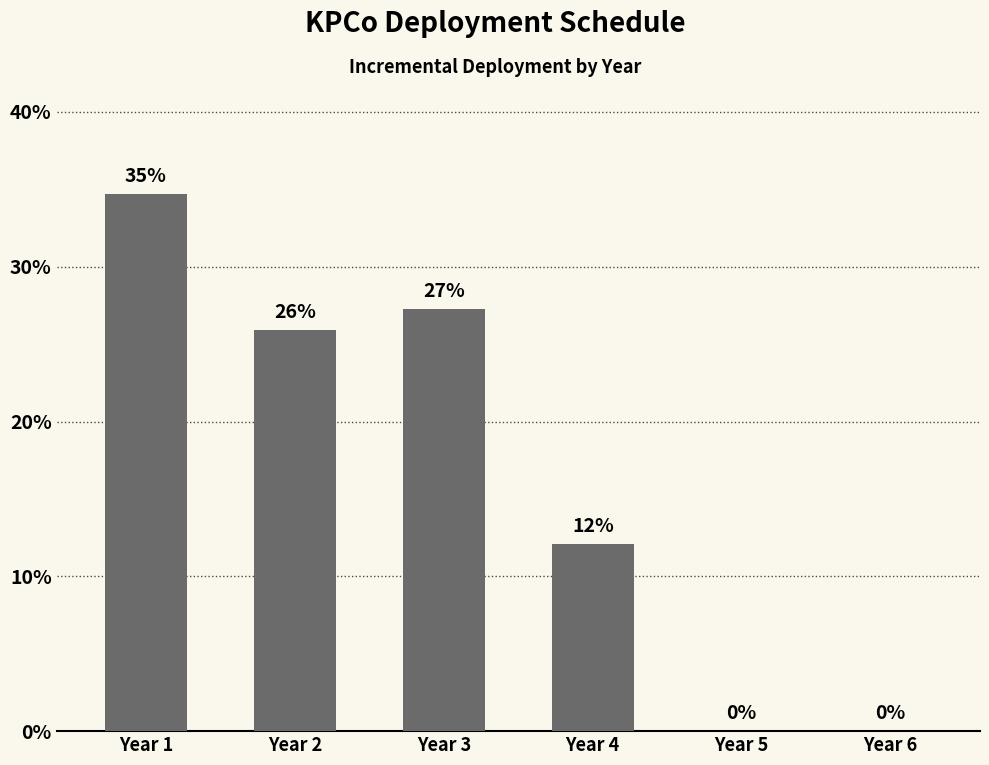

True or false: the data shows 0.6 at Year 1.

False